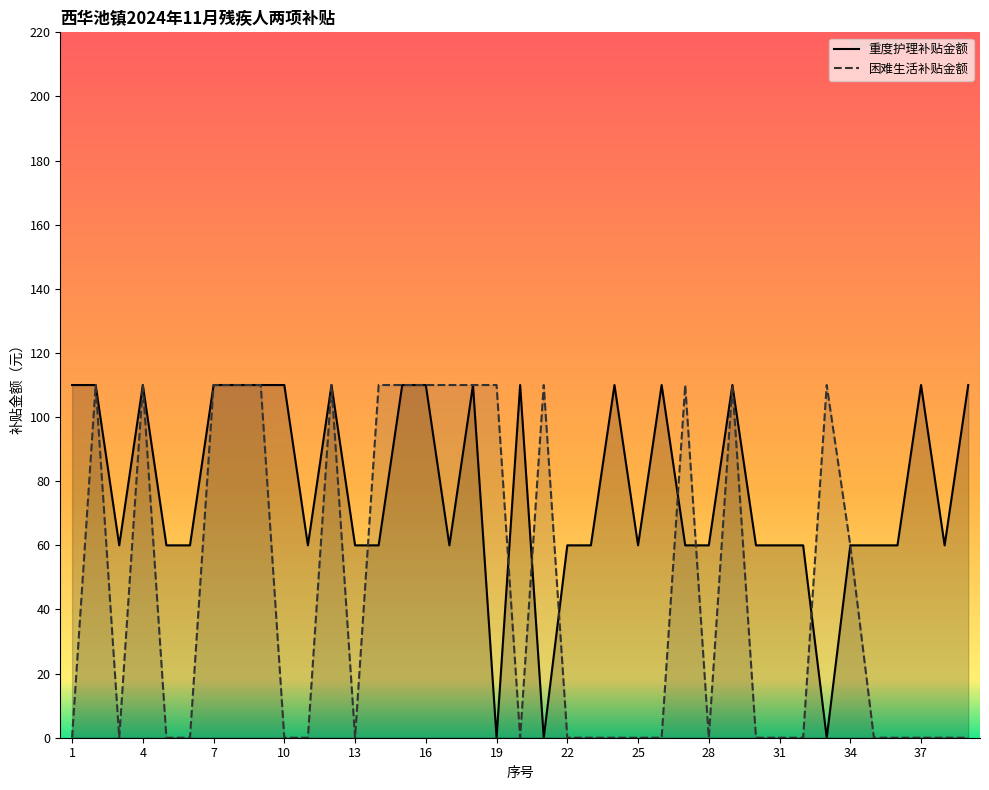

Is it true that 重度护理补贴金额 equals 60 at 31?

True